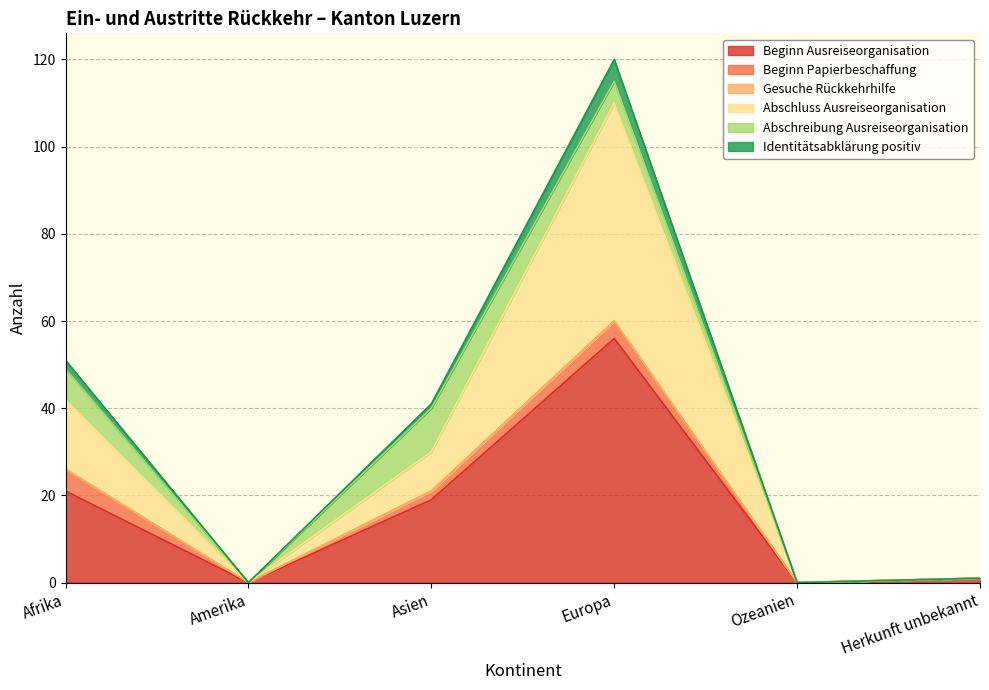

The value of Beginn Ausreiseorganisation at Europa is 56. True or false?

True